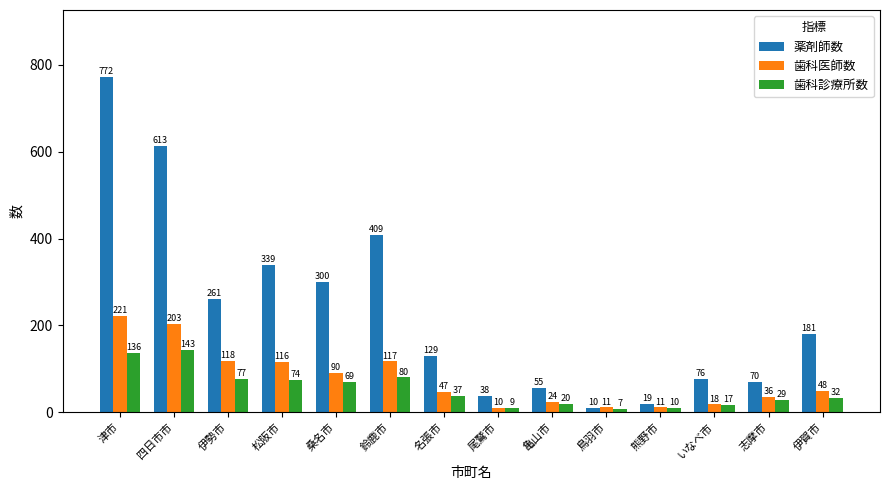

Which series has the largest total across all categories?

薬剤師数